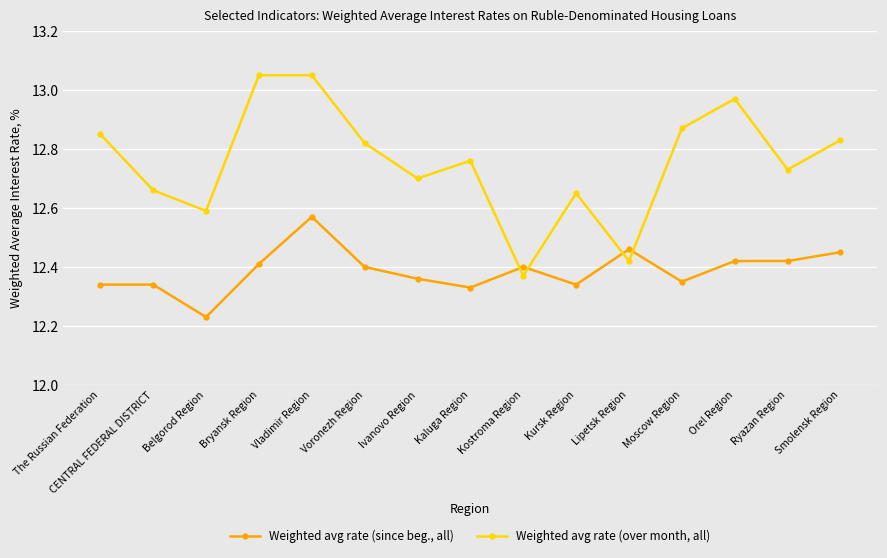

After their last crossing, which series has the higher values: Weighted avg rate (over month, all) or Weighted avg rate (since beg., all)?

Weighted avg rate (over month, all)